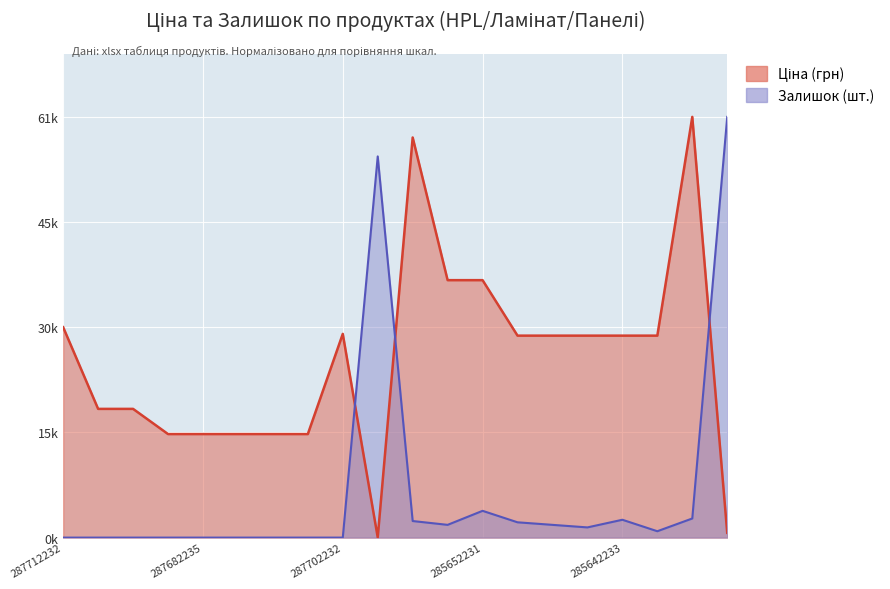

What is the highest value of the Залишок series?

400.0